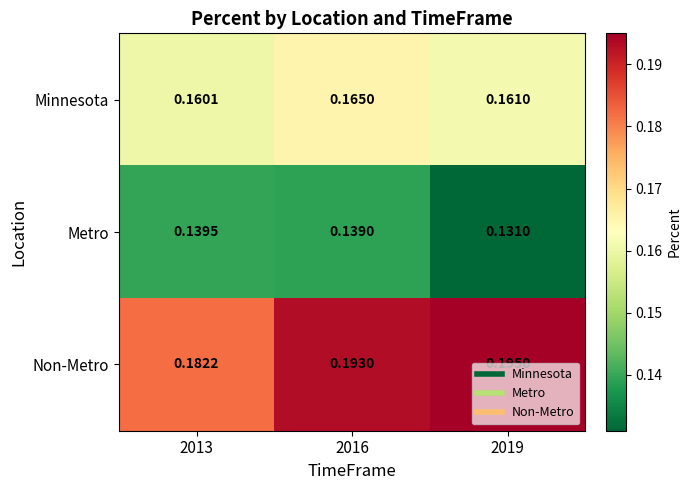

Rank the series by their average value, from lowest to highest.

Metro, Minnesota, Non-Metro